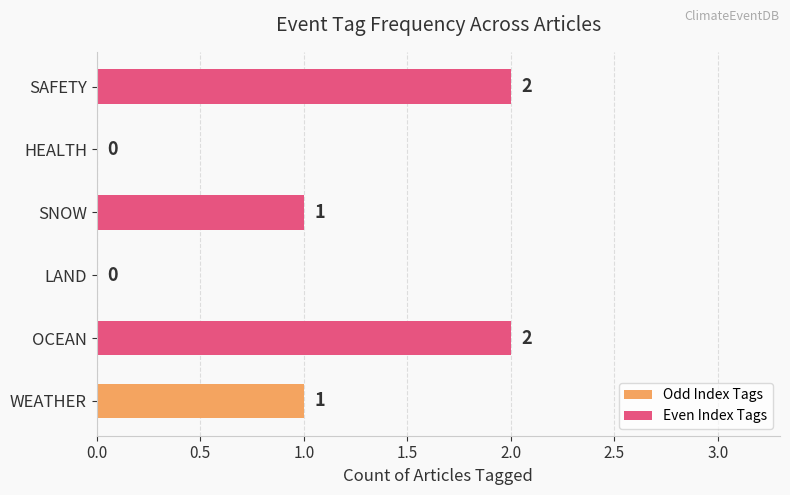

Reading bottom to top, what are all the values shown in this chart?

WEATHER=1	OCEAN=2	LAND=0	SNOW=1	HEALTH=0	SAFETY=2